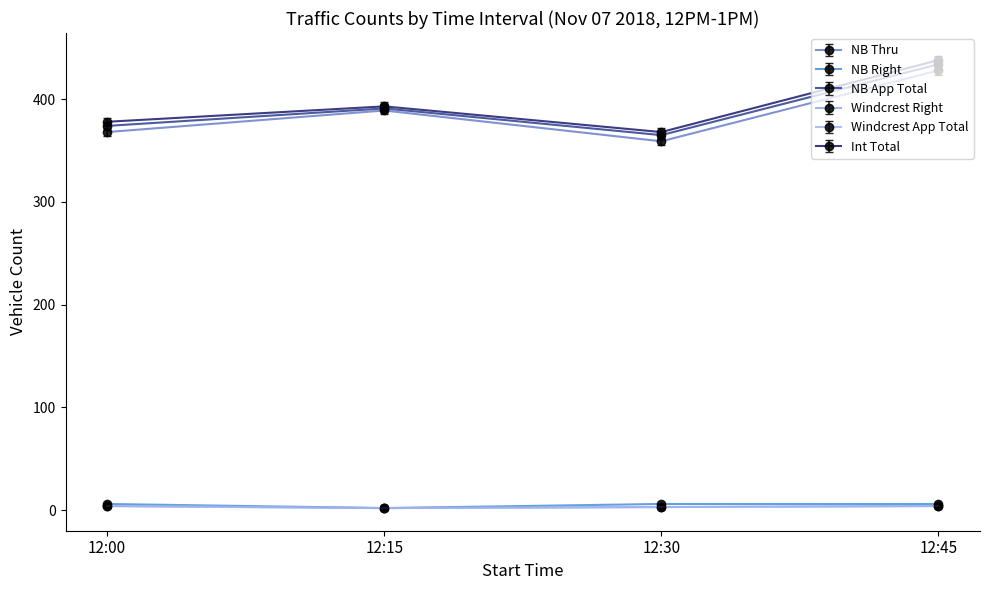

True or false: NB App Total has a value of 391.0 at 12:15.

True